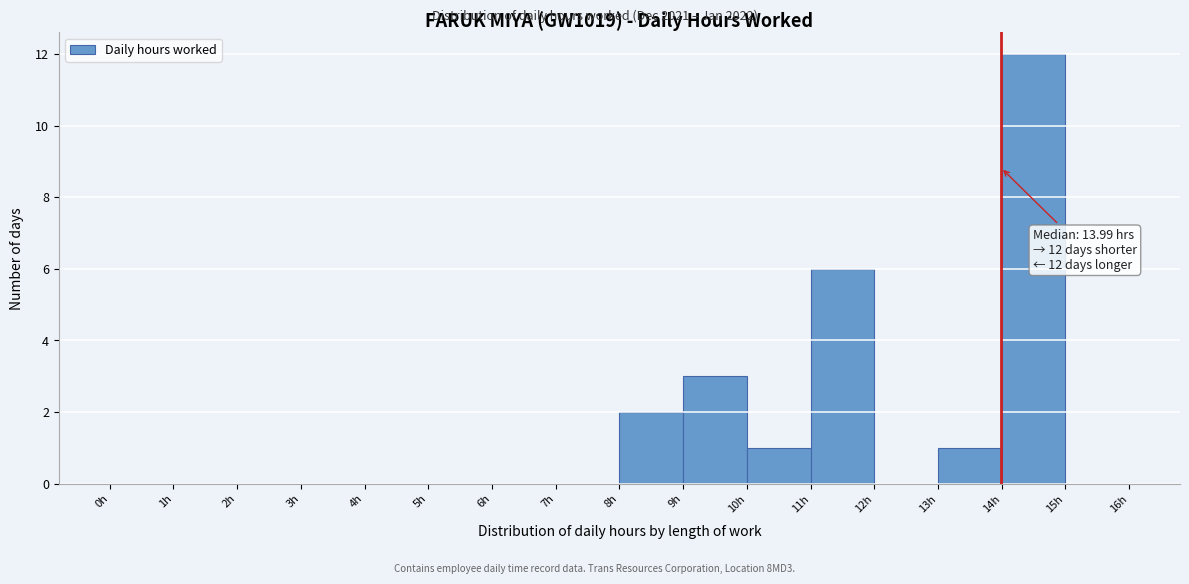

Which range on the x-axis has the tallest bar?

14 to 15